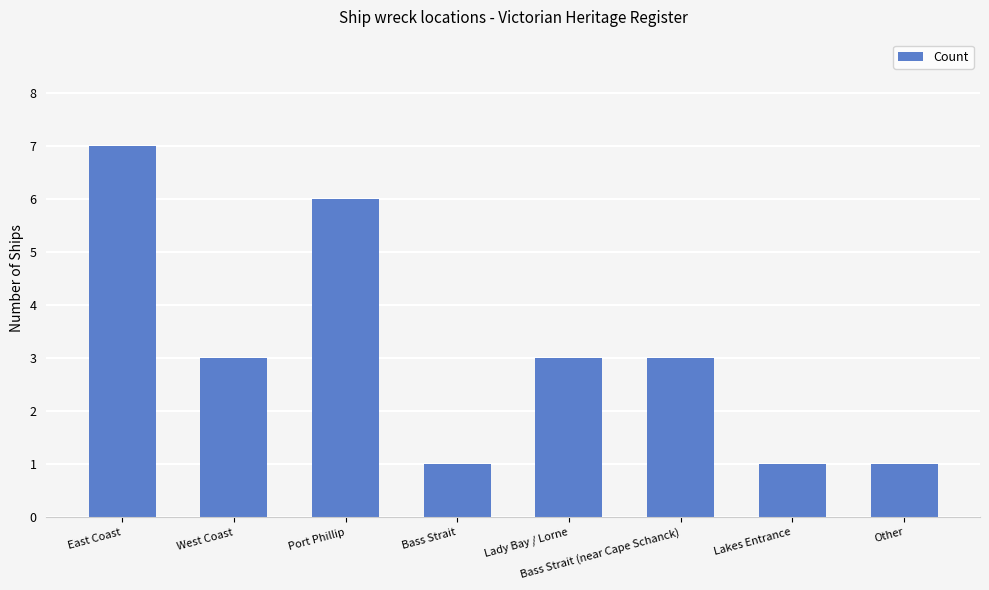

Between Bass Strait and Lady Bay / Lorne, which is larger?

Lady Bay / Lorne